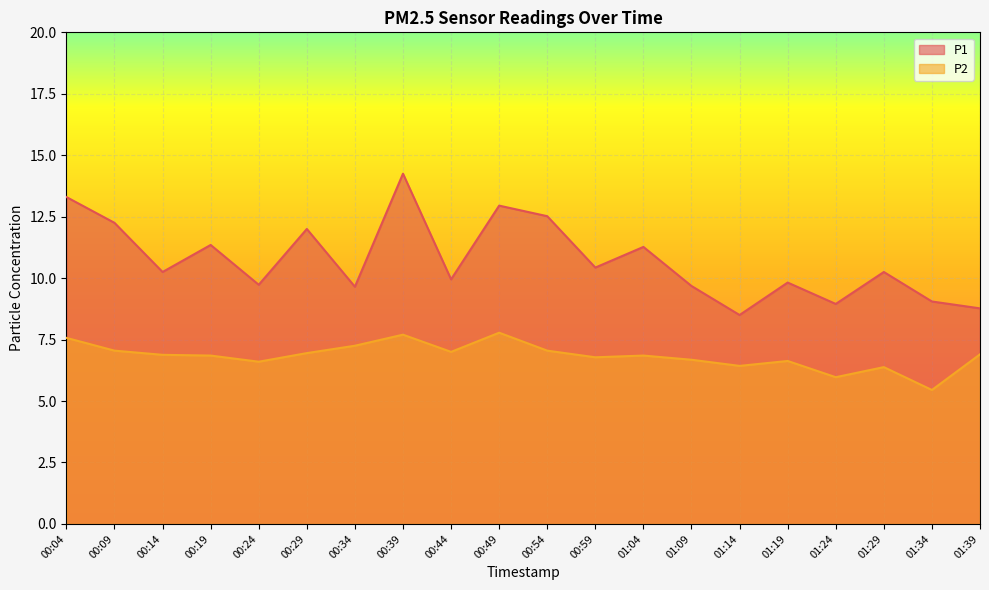

At how many categories does at least one series exceed 10?

11